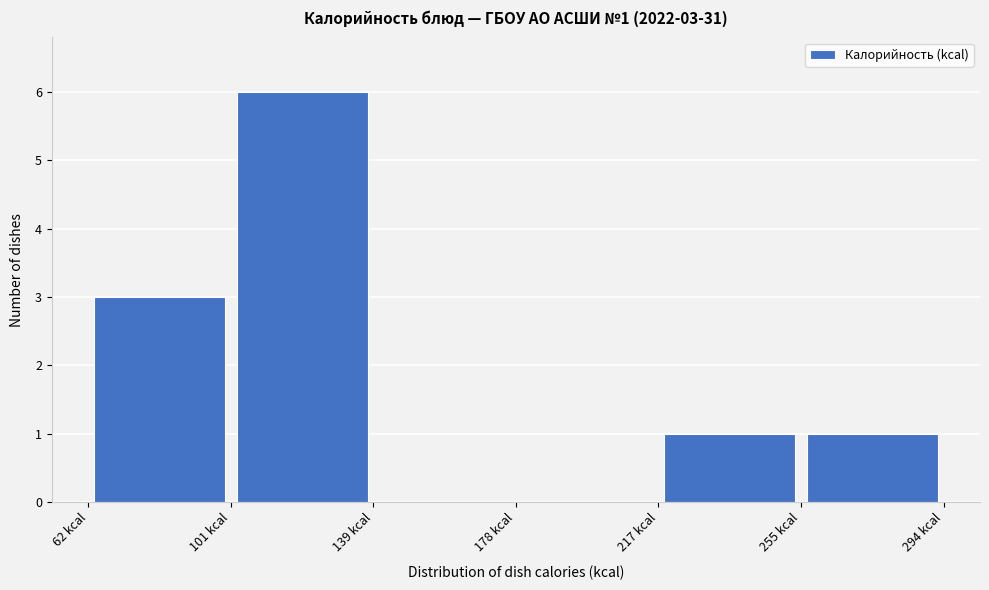

Which range on the x-axis has the tallest bar?

100 to 140